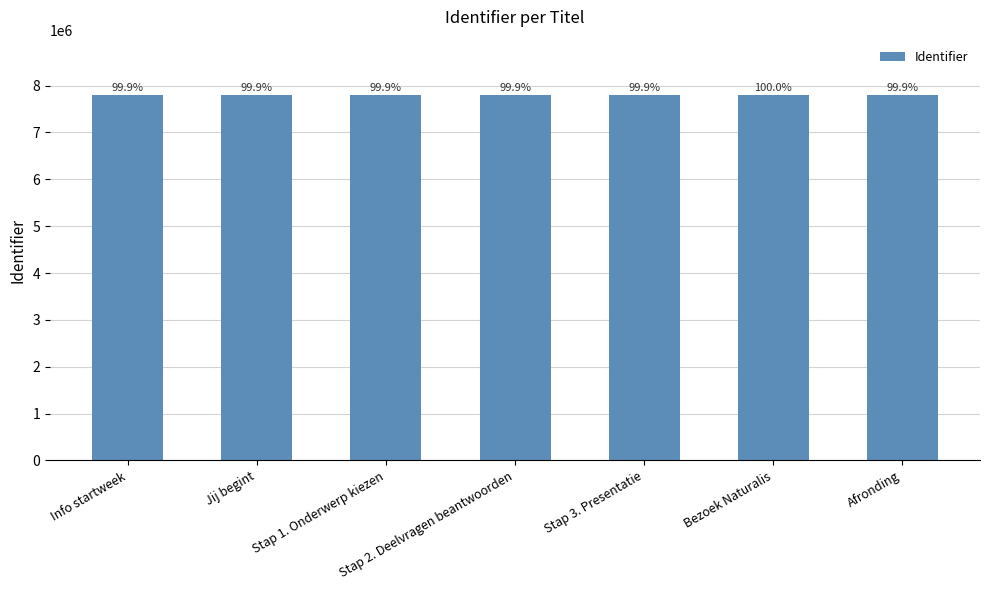

How many bars are there in total?

7